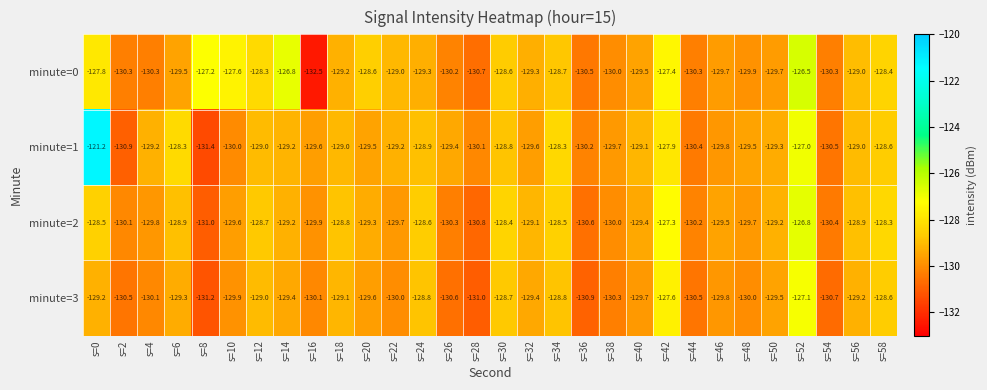

How many categories are shown in the chart?

30